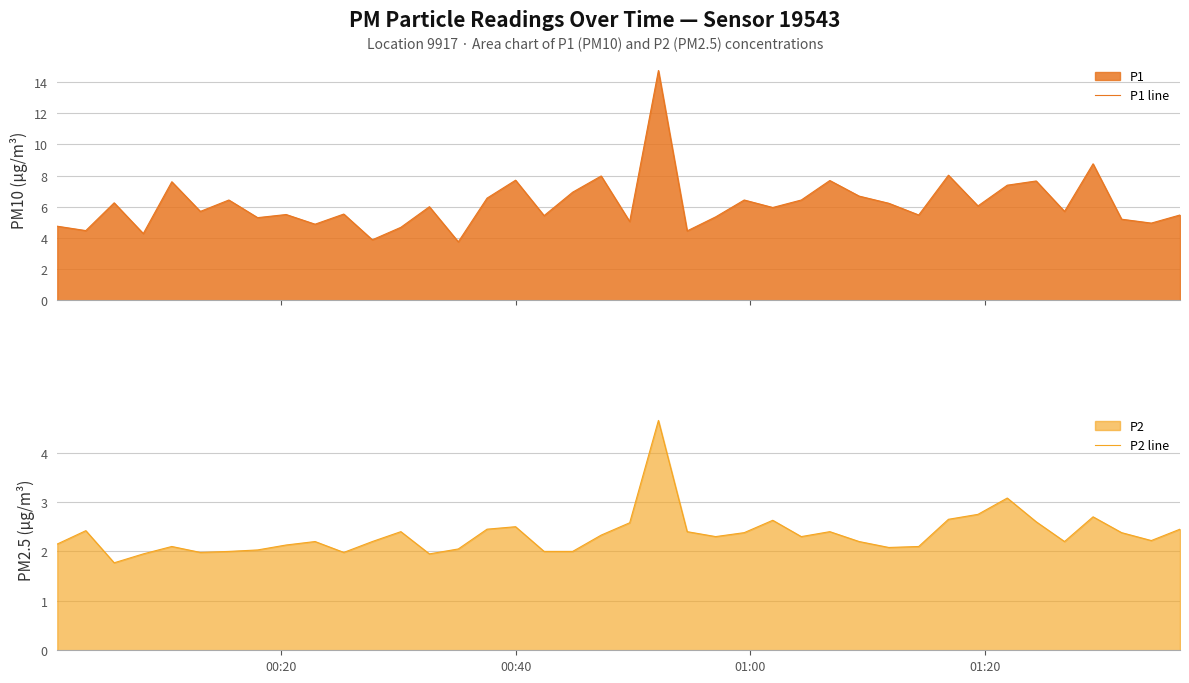

What is the minimum value for P1 line?

3.8